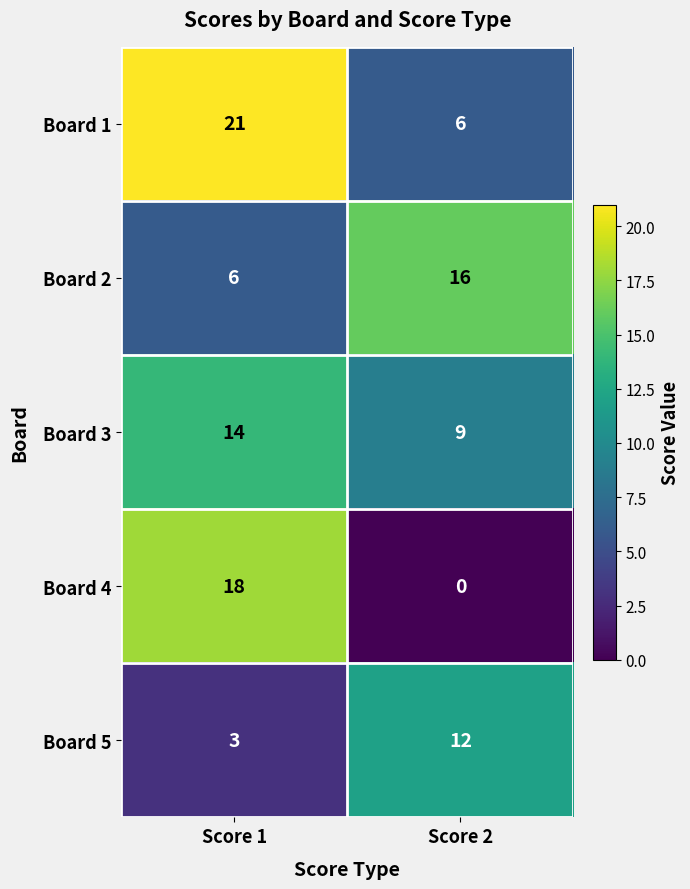

Which series has the largest total across all categories?

Board 1